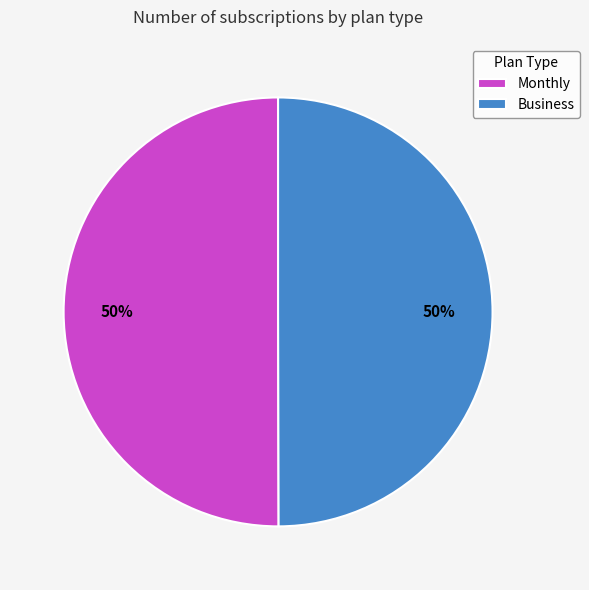

Is the sum of Business and Monthly greater than half?

Yes